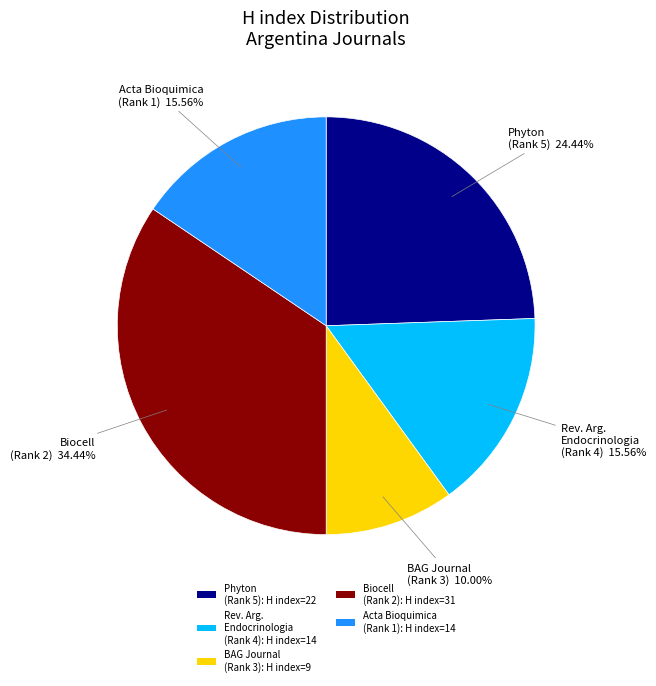

Do Rev. Arg. Endocrinologia (Rank 4): H index=14 and Acta Bioquimica (Rank 1): H index=14 together represent more than half of the pie?

No